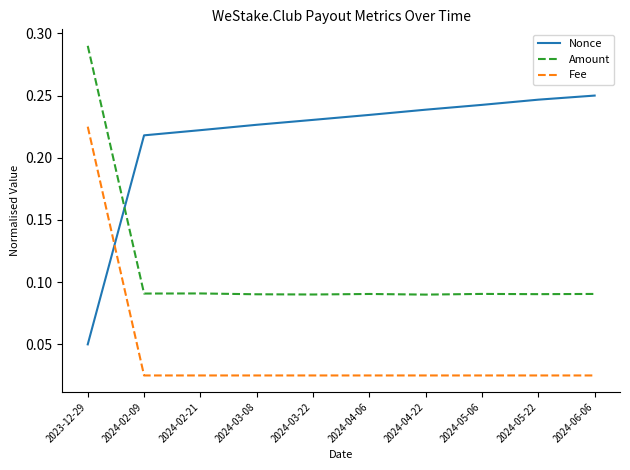

List the series in order of their overall mean, lowest first.

Fee, Amount, Nonce